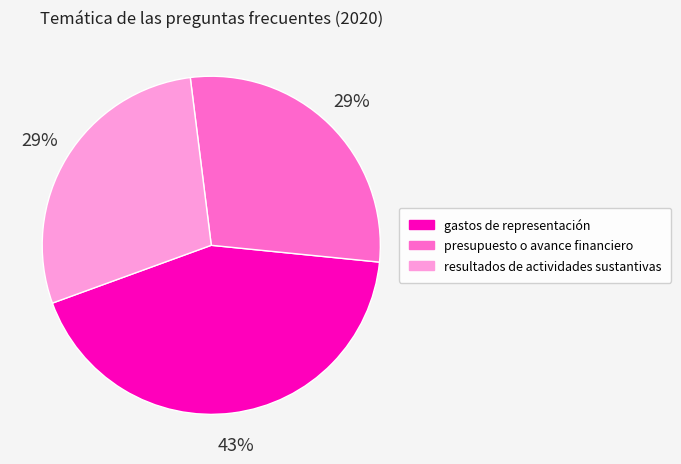

To the nearest percent, what is the combined percentage of presupuesto o avance financiero and gastos de representación?

71%